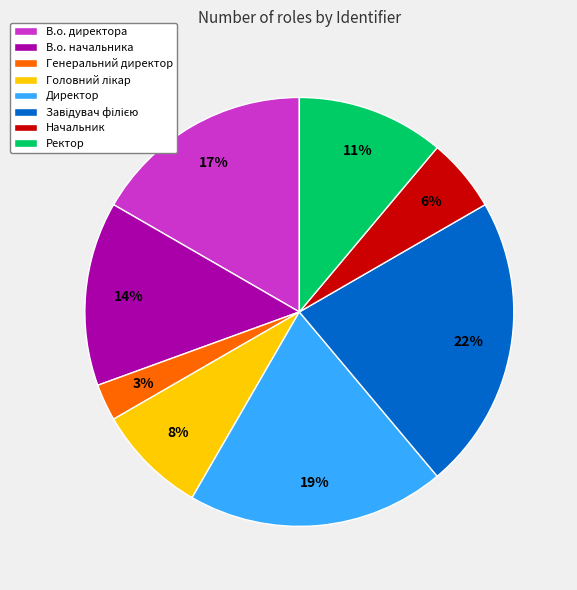

How many slices are in this pie chart?

8